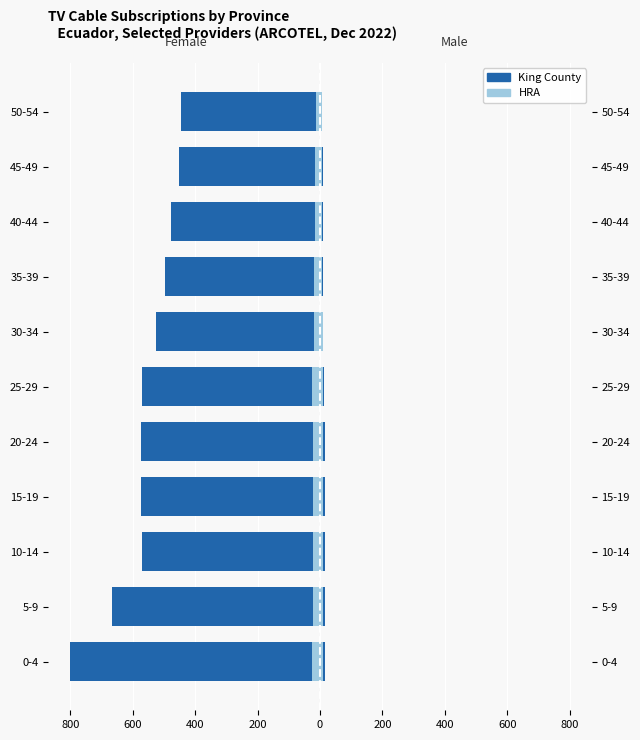

True or false: King County has a value of -800.0 at 0-4.

True